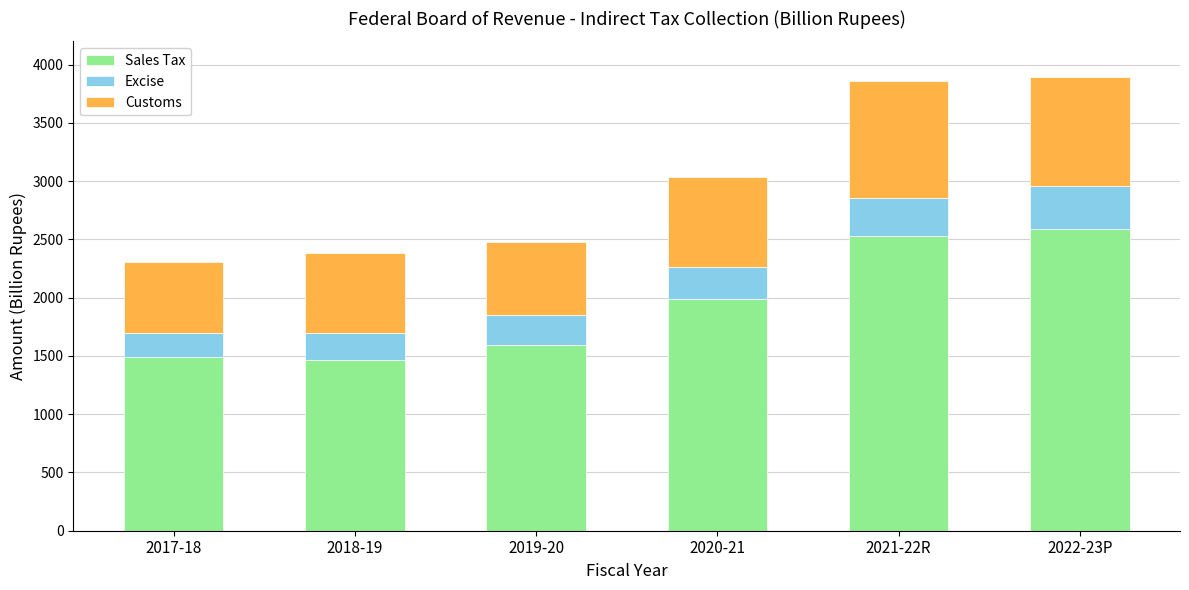

What is the total value across all series at 2017-18?

2305.5